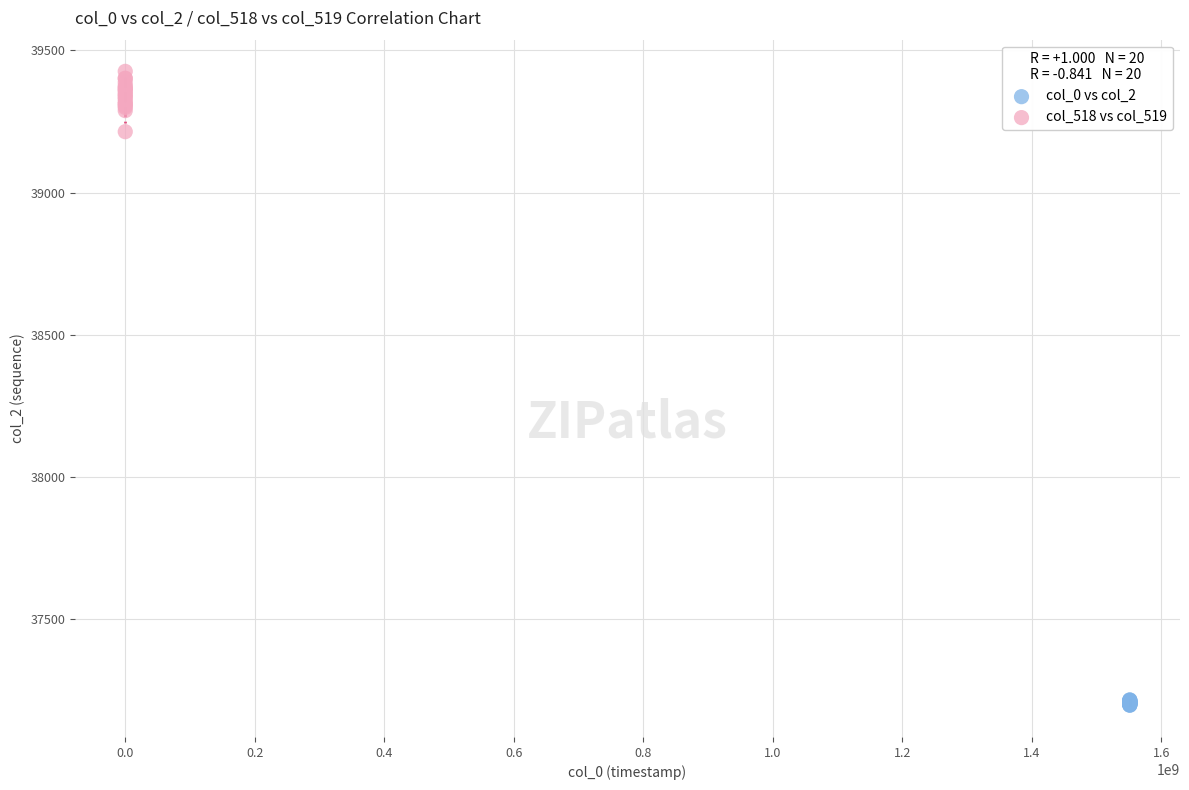

Which series has the largest Y range (max minus min)?

col_518 vs col_519